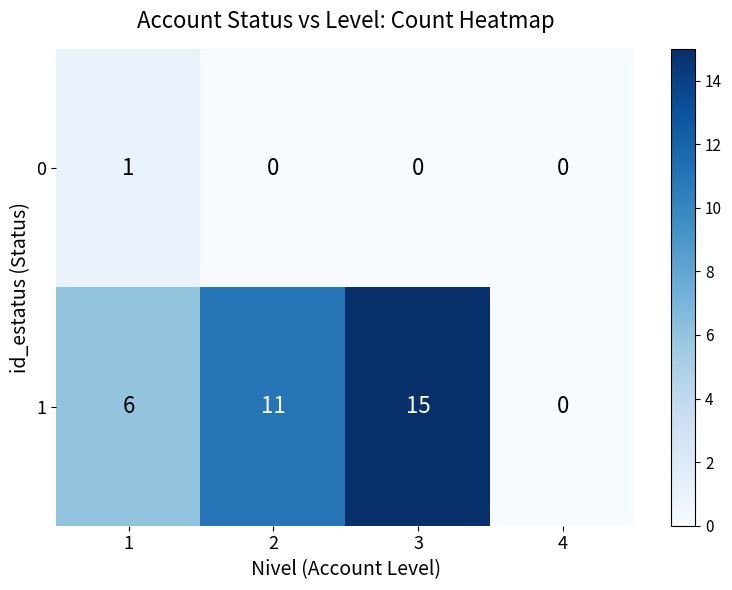

Rank the series by their maximum value, from highest to lowest.

1, 0